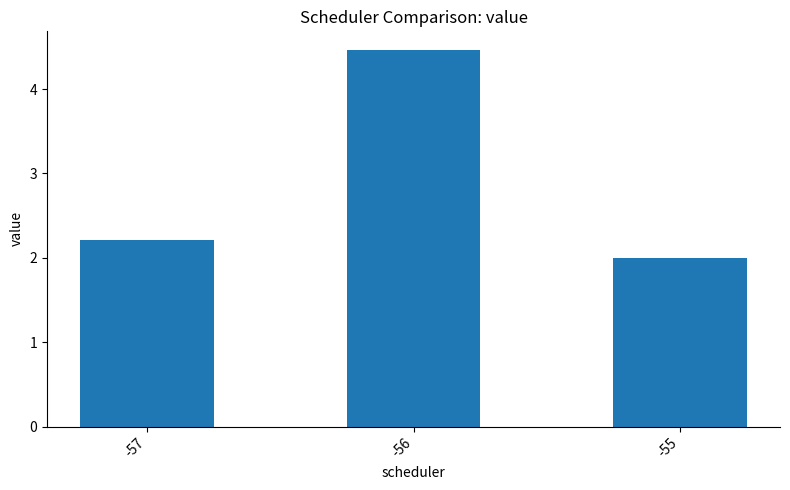

Where is the data nearest to the value 3?

-57